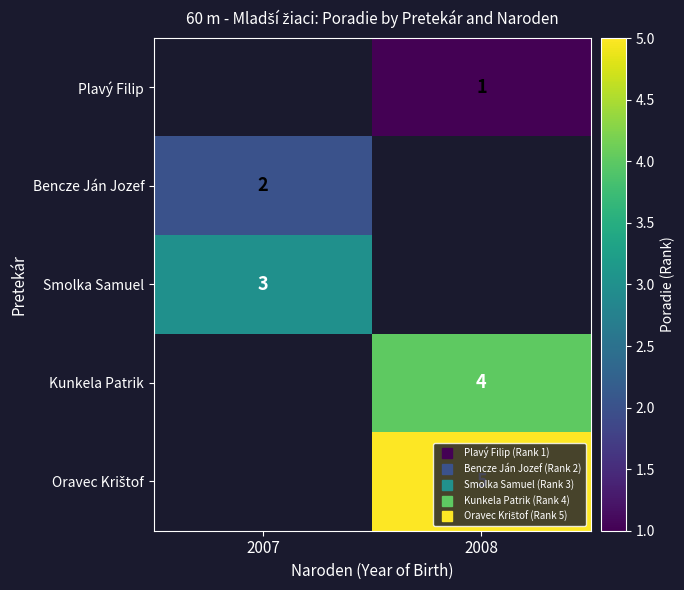

What is the spread (max minus min) of values at 2008?

4.0